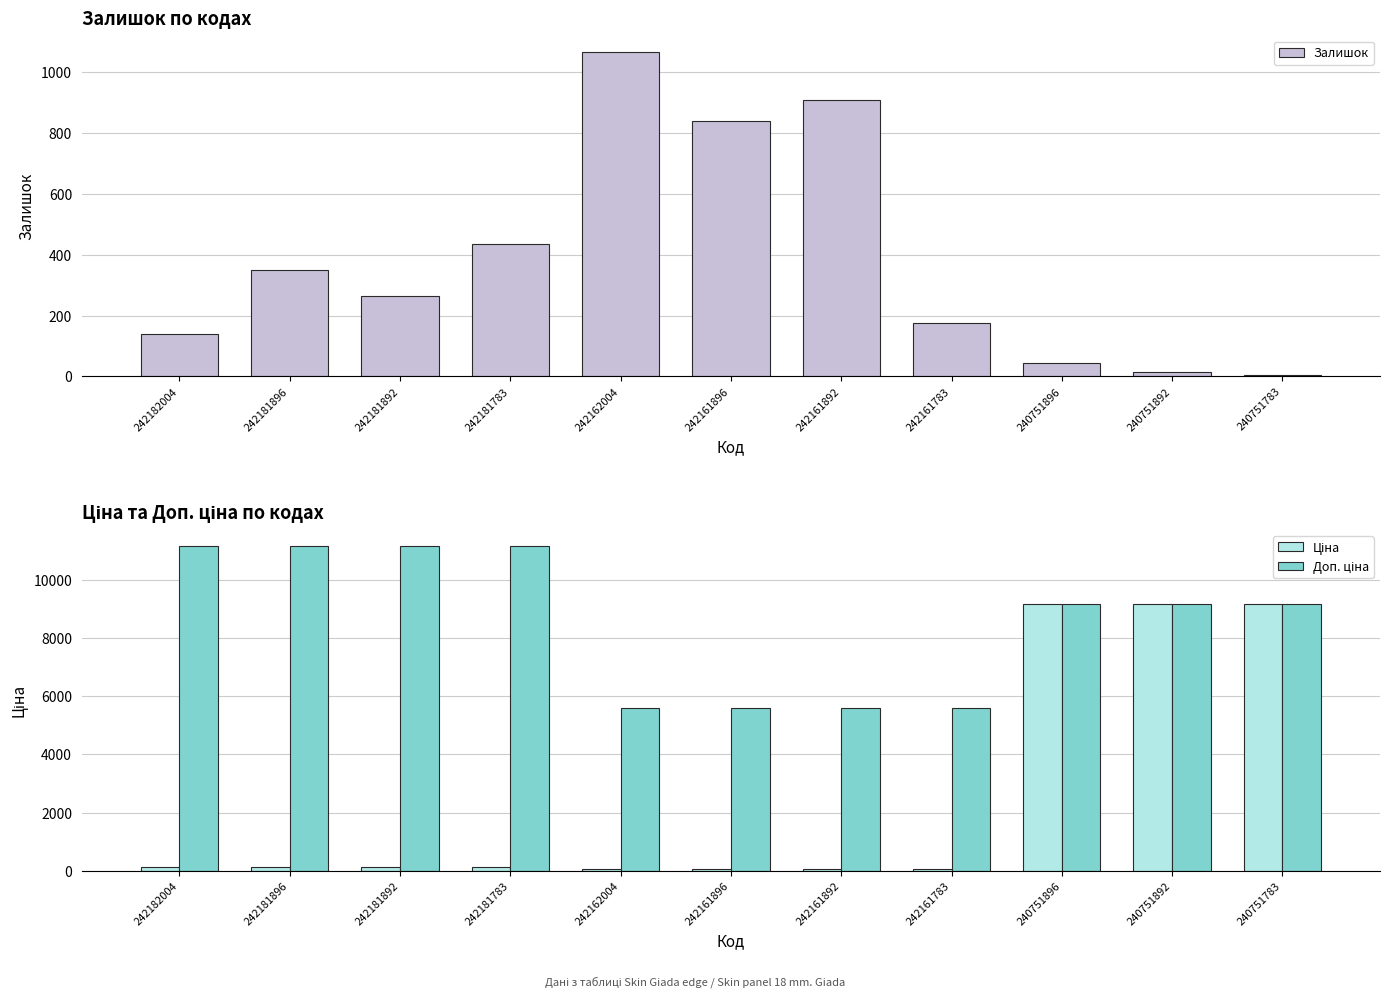

Where does the Залишок series first go above 263?

242181896